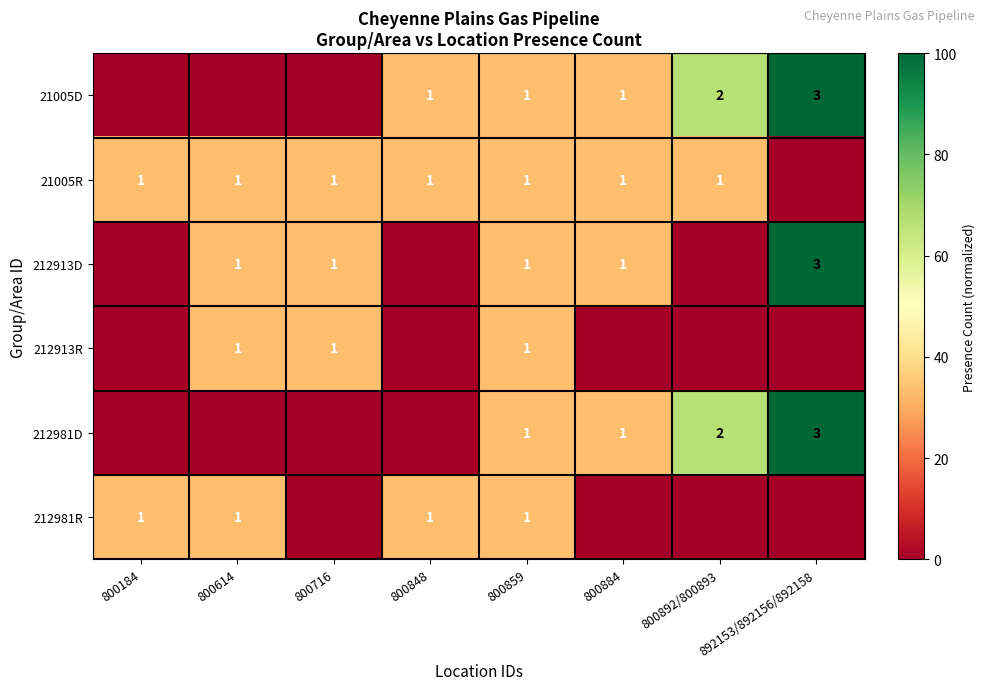

The value of 212913D at 800716 is 1. True or false?

True